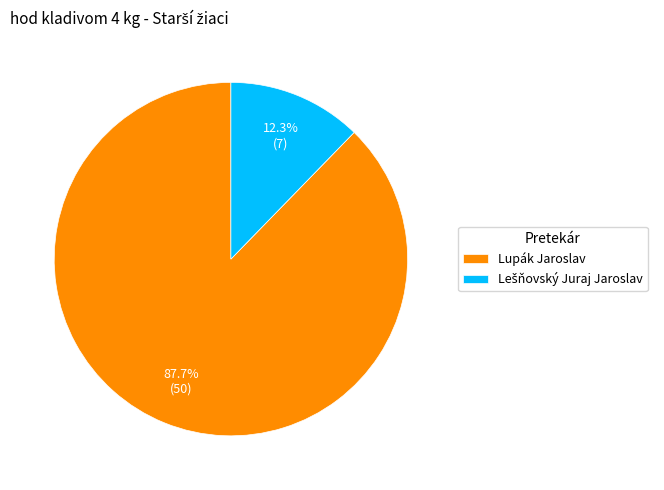

Which slice is the largest?

Lupák Jaroslav